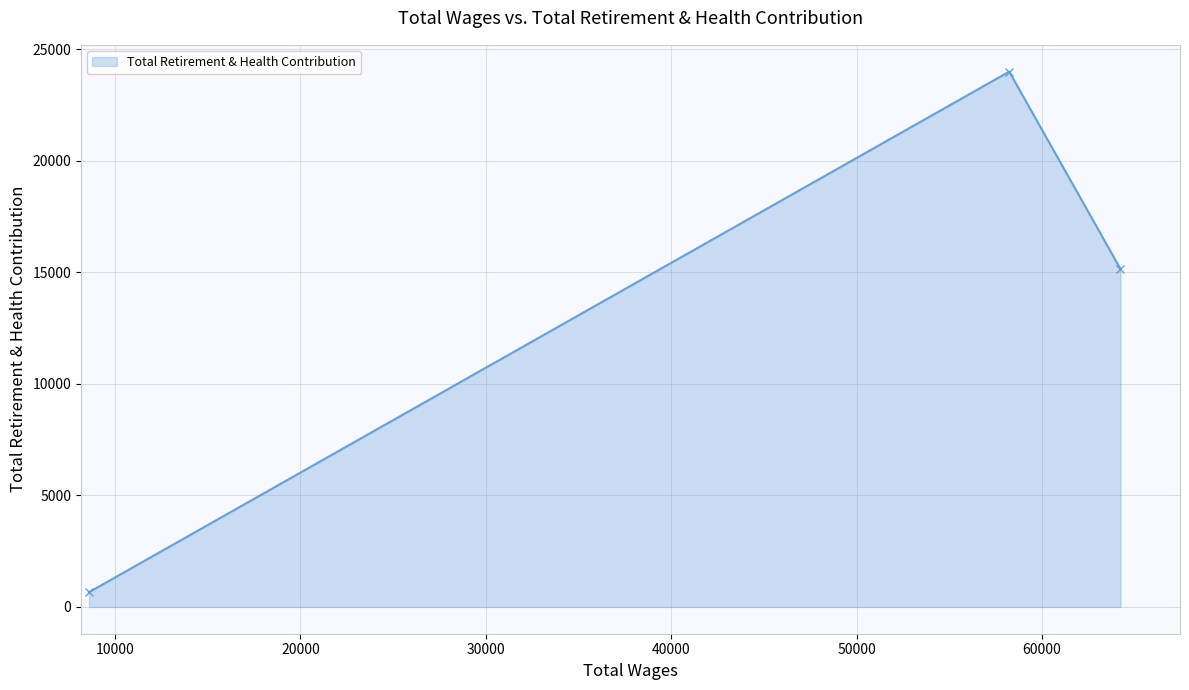

What is the value of the 1st point from the left?

662